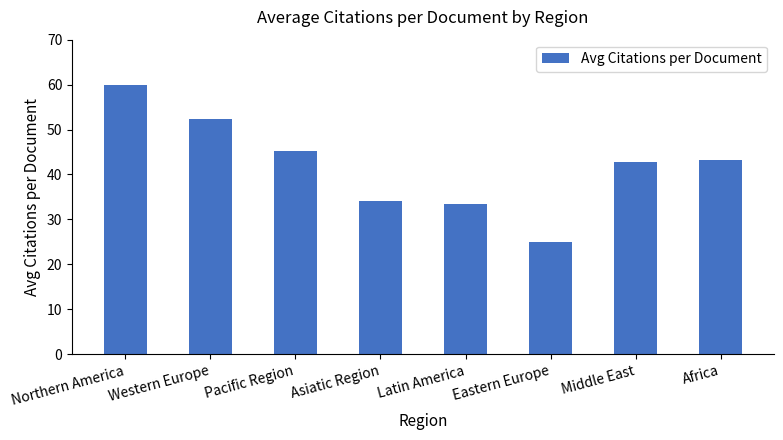

What is the change in value from Pacific Region to Latin America?

-11.6